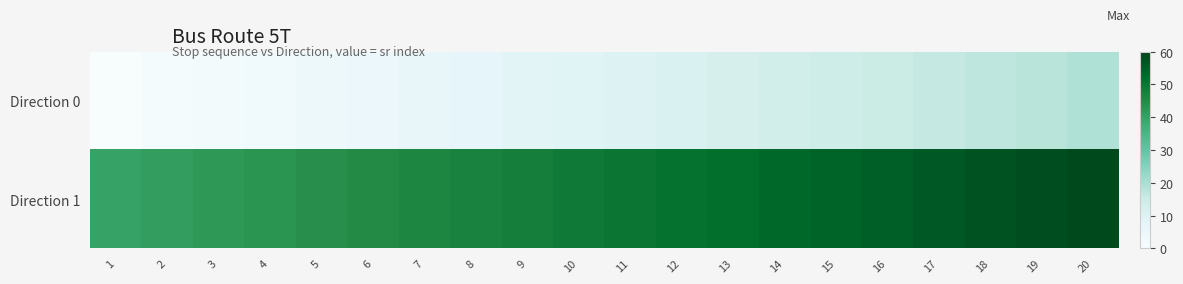

At how many categories does at least one series exceed 23?

20